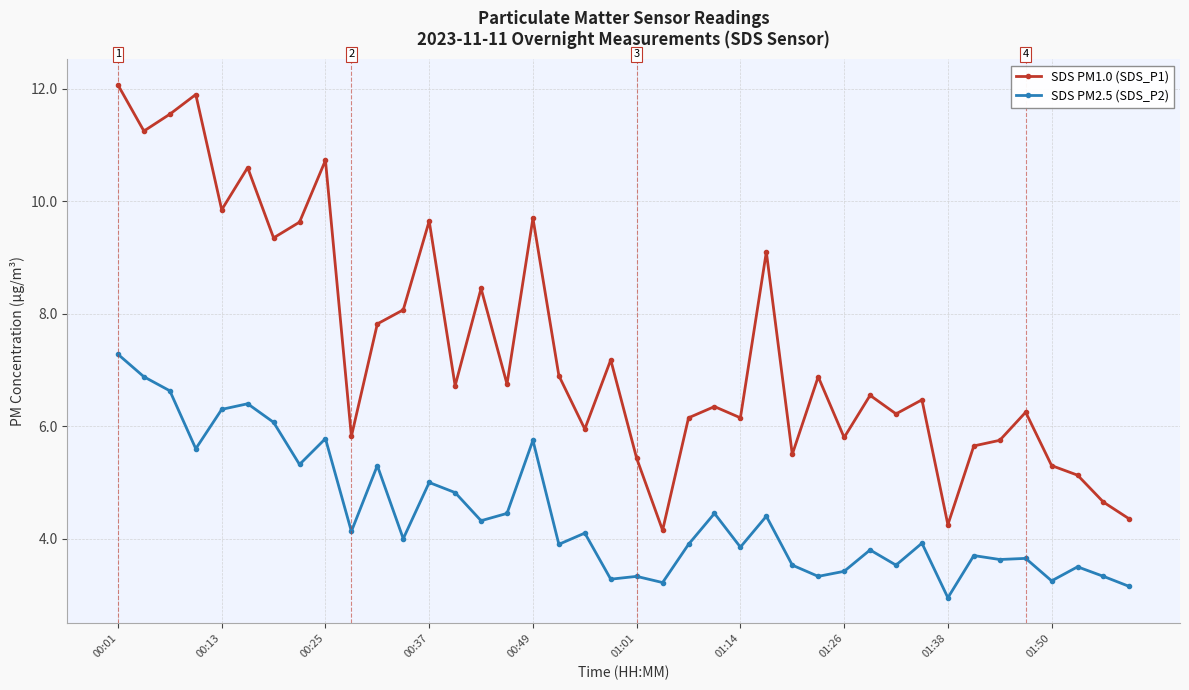

What is the difference between the maximum and minimum values in the SDS PM1.0 (SDS_P1) series?

7.9